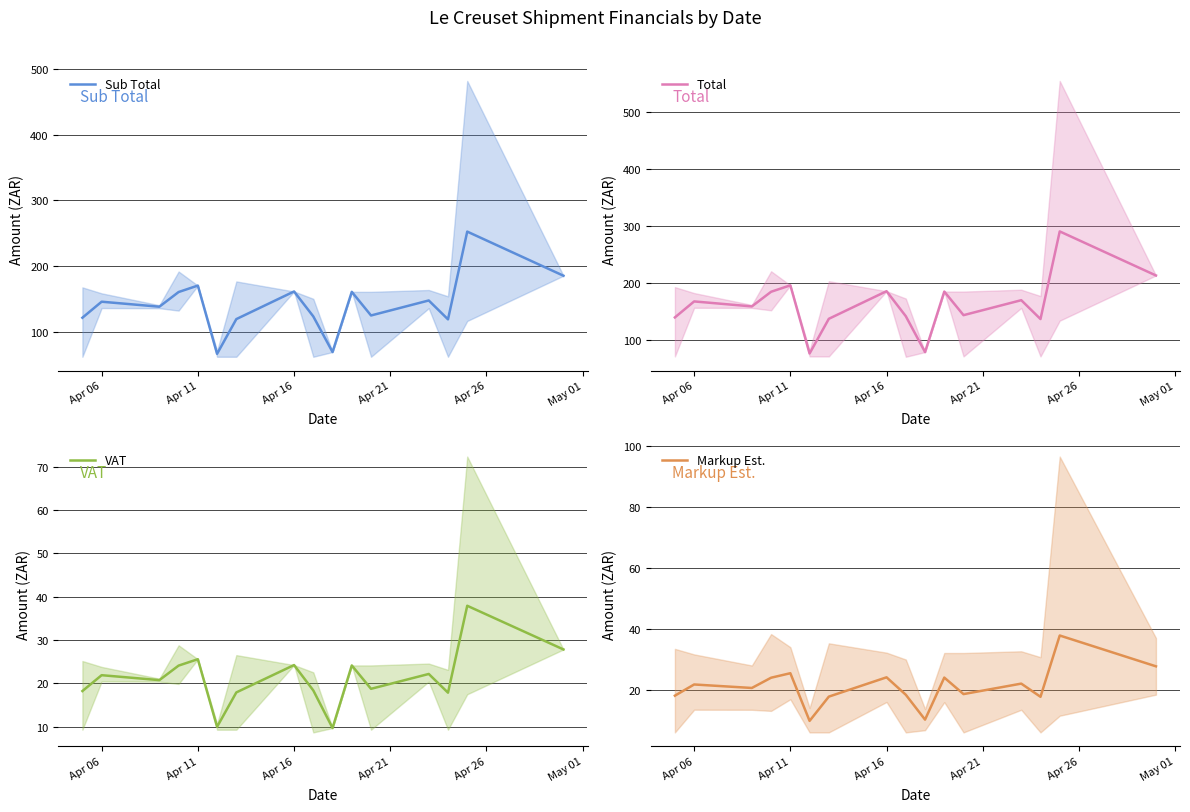

The value of Markup Est. at 12 is 10.1. True or false?

False